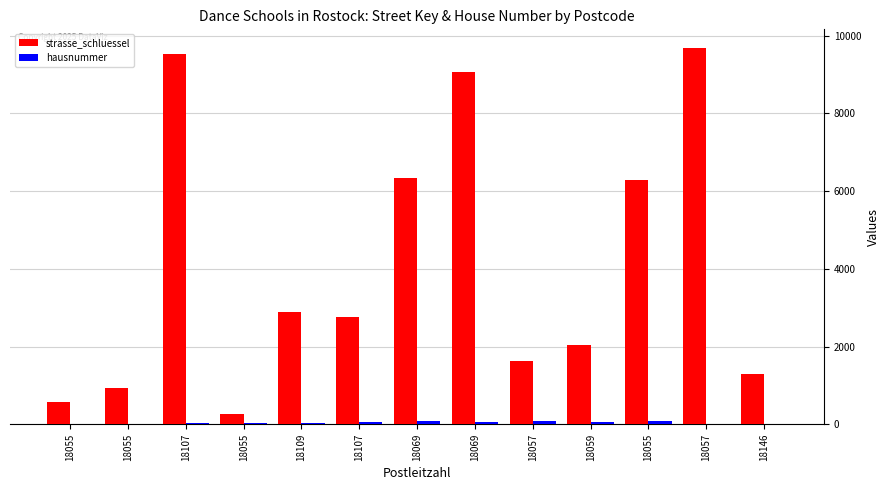

What is the difference between the second highest and minimum values in the strasse_schluessel series?

9270